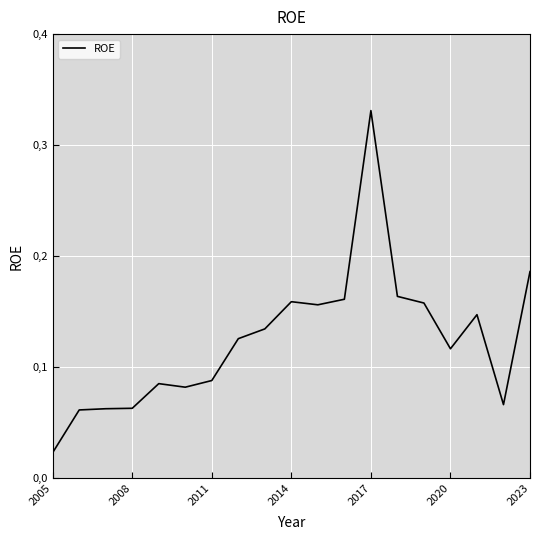

How many interior local valleys (lower than both neighbors) does the data have?

4